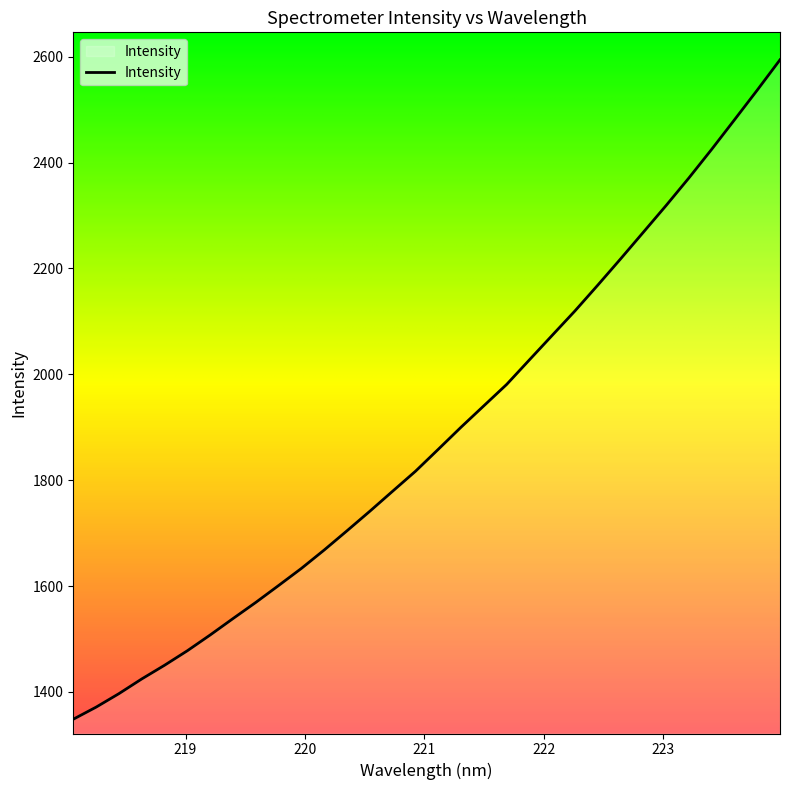

How many lines are shown in the chart?

1